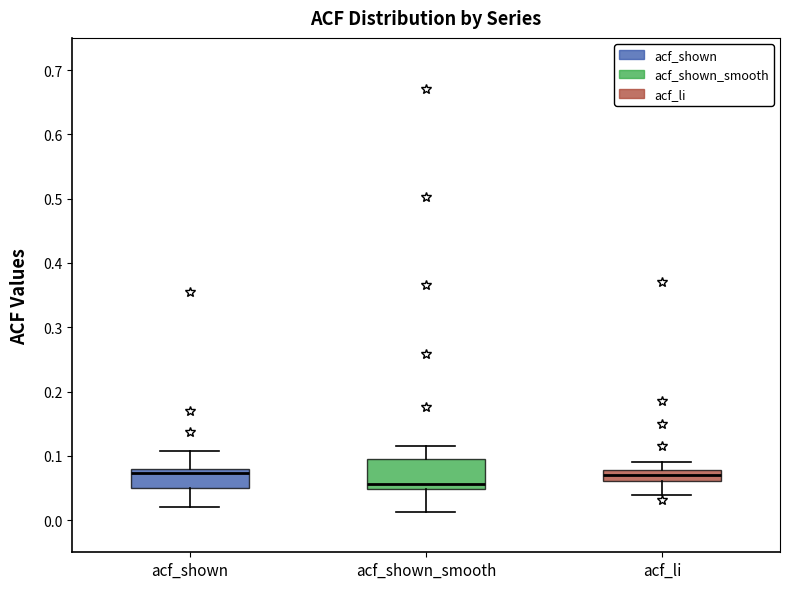

Which box is the tallest, from its lower edge to its upper edge?

acf_shown_smooth